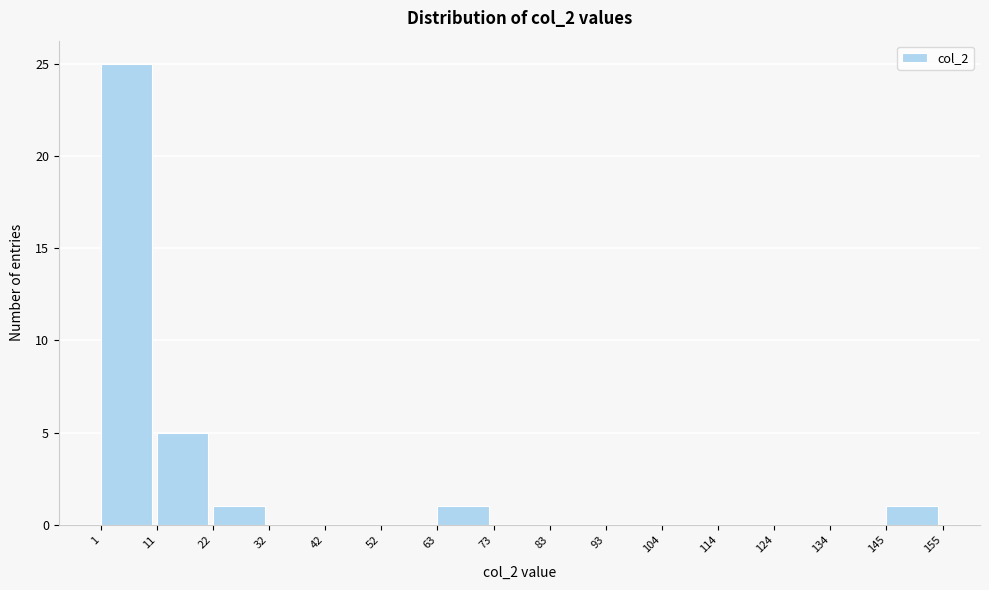

Over which range of the x-axis is the bar tallest?

1 to 11